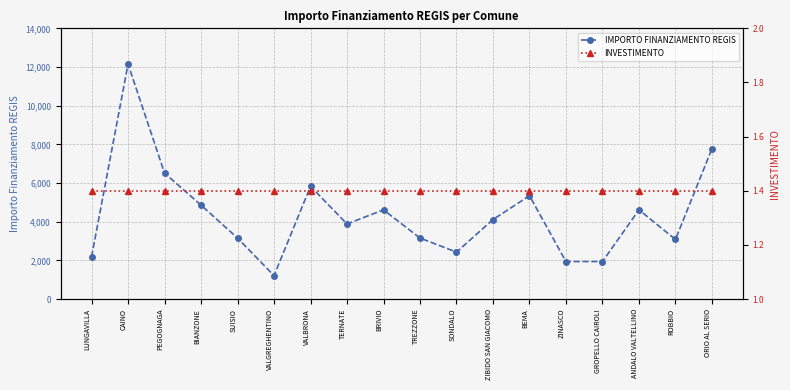

How many lines are shown in the chart?

2